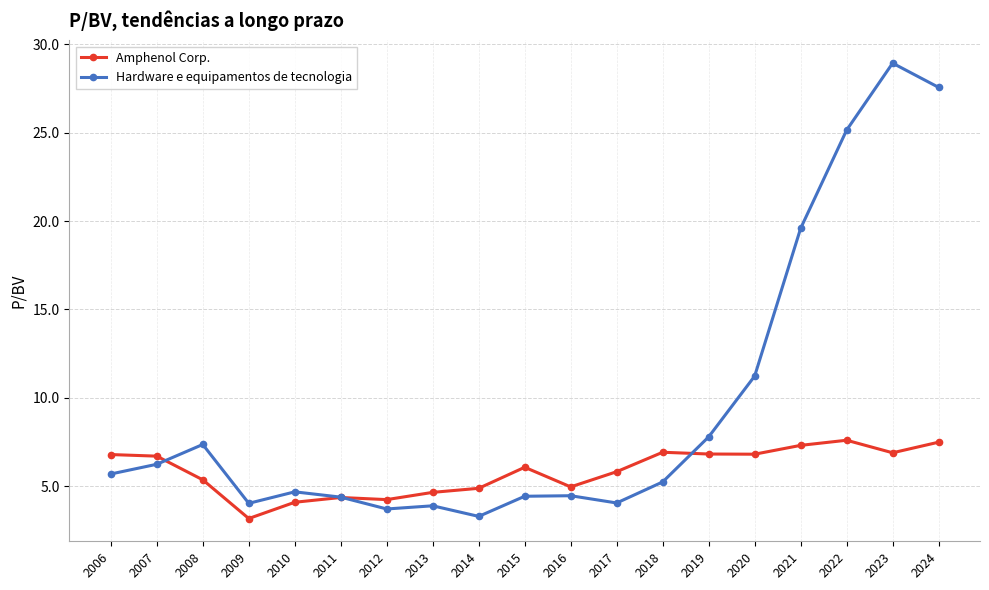

Is this an area chart (filled region under the line)?

No